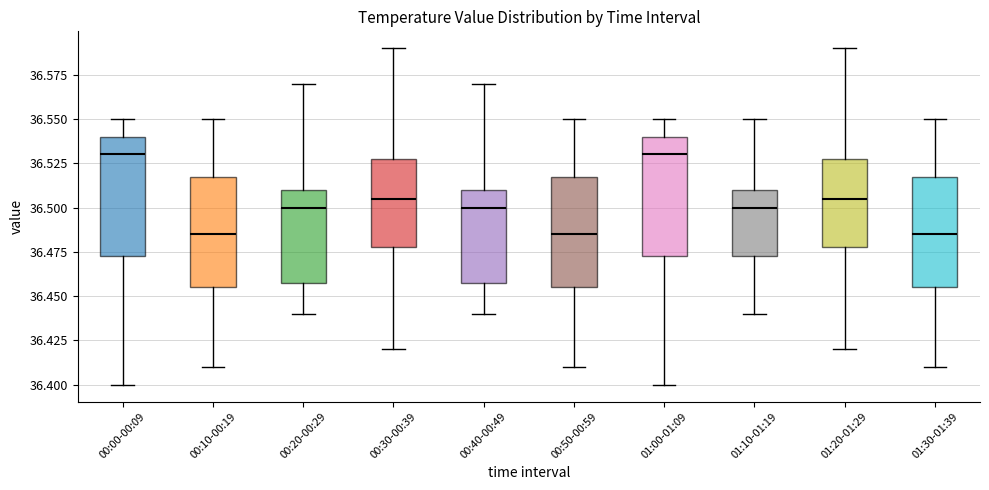

Reading left to right, read every box against the y-axis: the position of its median line, the range the box covers, and the ends of its whiskers. The values are not printed on the chart, so give them approximately, as read against the axis.

00:00-00:09: median 36.530, box 36.475 to 36.540, whiskers 36.400 to 36.550
00:10-00:19: median 36.485, box 36.455 to 36.520, whiskers 36.410 to 36.550
00:20-00:29: median 36.500, box 36.460 to 36.510, whiskers 36.440 to 36.570
00:30-00:39: median 36.505, box 36.480 to 36.530, whiskers 36.420 to 36.590
00:40-00:49: median 36.500, box 36.460 to 36.510, whiskers 36.440 to 36.570
00:50-00:59: median 36.485, box 36.455 to 36.520, whiskers 36.410 to 36.550
01:00-01:09: median 36.530, box 36.475 to 36.540, whiskers 36.400 to 36.550
01:10-01:19: median 36.500, box 36.475 to 36.510, whiskers 36.440 to 36.550
01:20-01:29: median 36.505, box 36.480 to 36.530, whiskers 36.420 to 36.590
01:30-01:39: median 36.485, box 36.455 to 36.520, whiskers 36.410 to 36.550